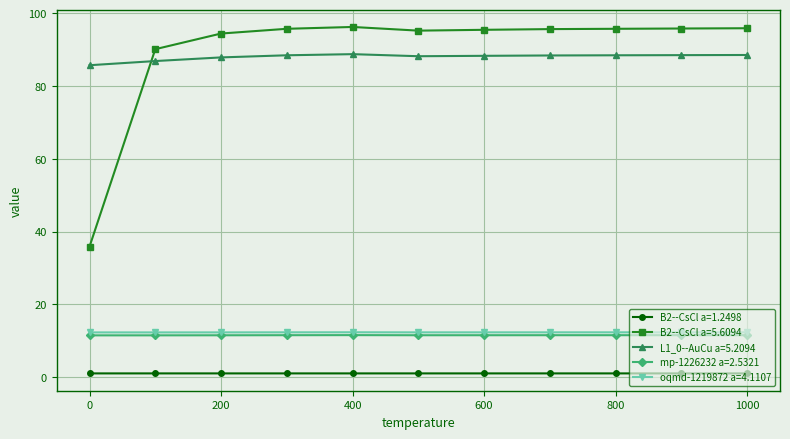

Which series has the largest range (max minus min)?

B2--CsCl a=5.6094